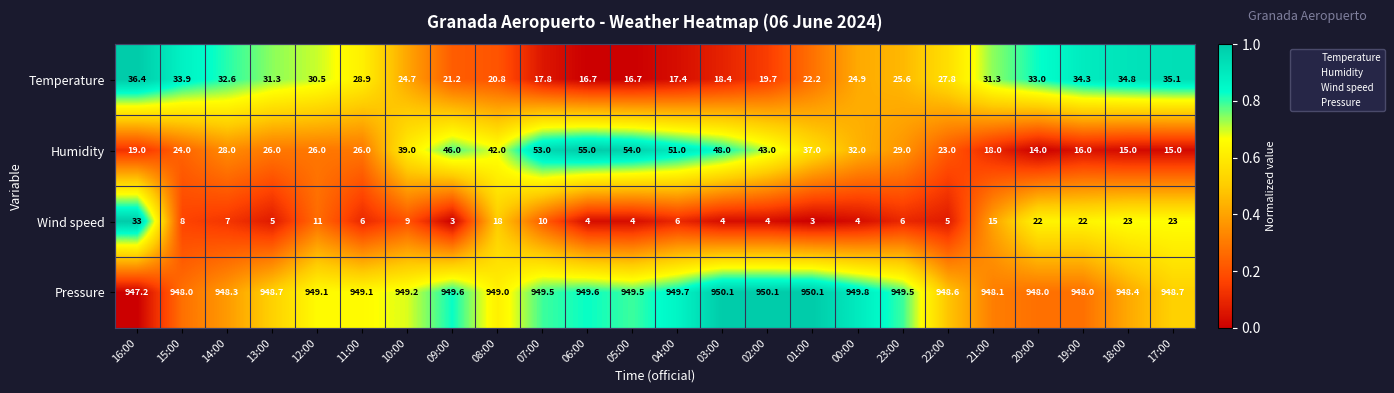

At how many categories does at least one series exceed 472?

24